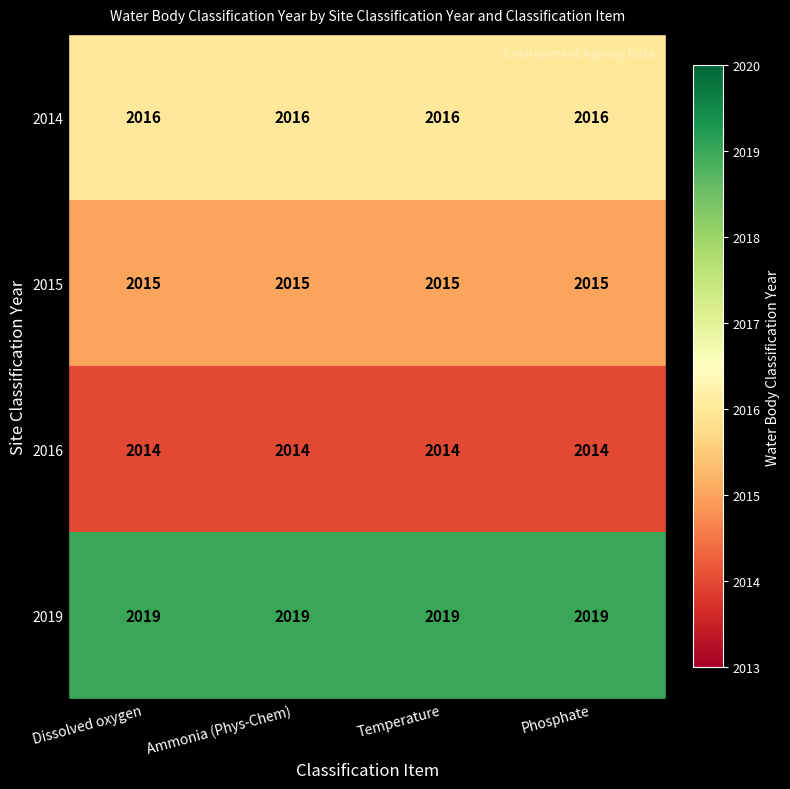

At how many categories does at least one series exceed 2014?

4